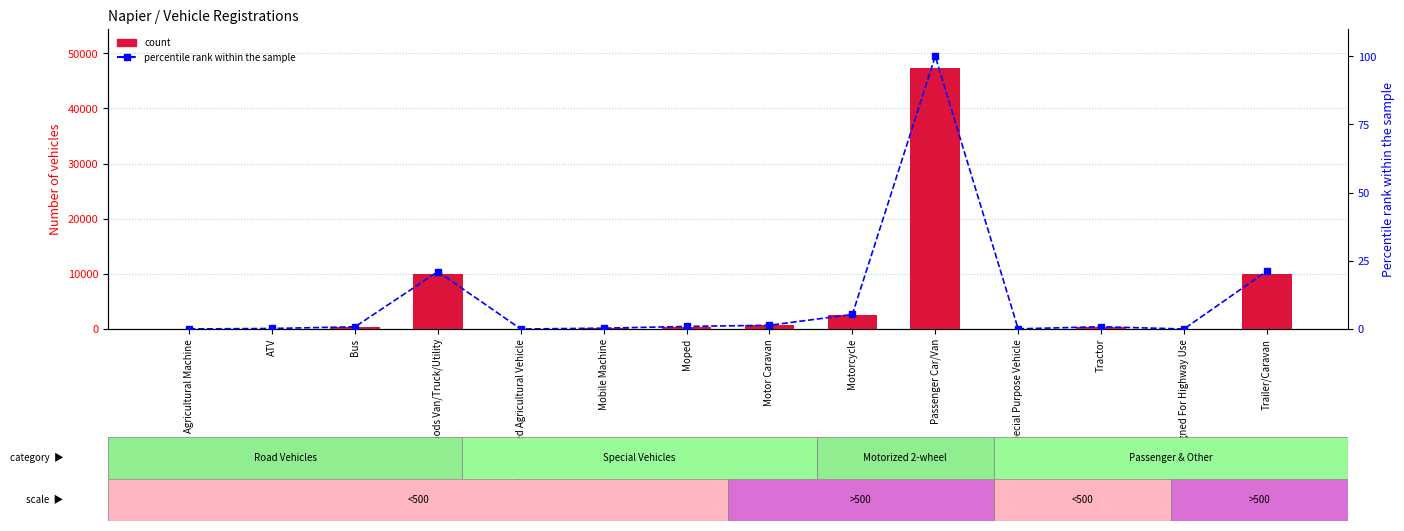

Reading left to right, transcribe all the data shown in this chart.

count: Agricultural Machine=14.0	ATV=89.0	Bus=386.0	Goods Van/Truck/Utility=9944.0	High Speed Agricultural Vehicle=0.0	Mobile Machine=143.0	Moped=443.0	Motor Caravan=648.0	Motorcycle=2522.0	Passenger Car/Van=47294.0	Special Purpose Vehicle=28.0	Tractor=394.0	Trailer Not Designed For Highway Use=2.0	Trailer/Caravan=10035.0
percentile rank within the sample: Agricultural Machine=0.0	ATV=0.2	Bus=0.8	Goods Van/Truck/Utility=21.0	High Speed Agricultural Vehicle=0.0	Mobile Machine=0.3	Moped=0.9	Motor Caravan=1.4	Motorcycle=5.3	Passenger Car/Van=100.0	Special Purpose Vehicle=0.1	Tractor=0.8	Trailer Not Designed For Highway Use=0.0	Trailer/Caravan=21.2